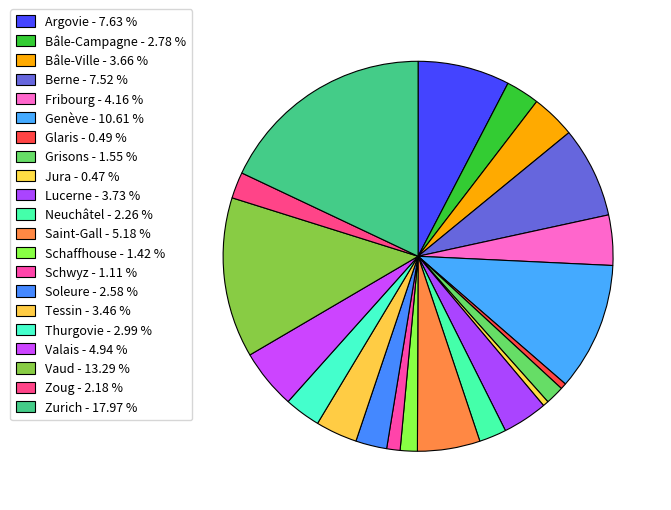

How many slices are in this pie chart?

21